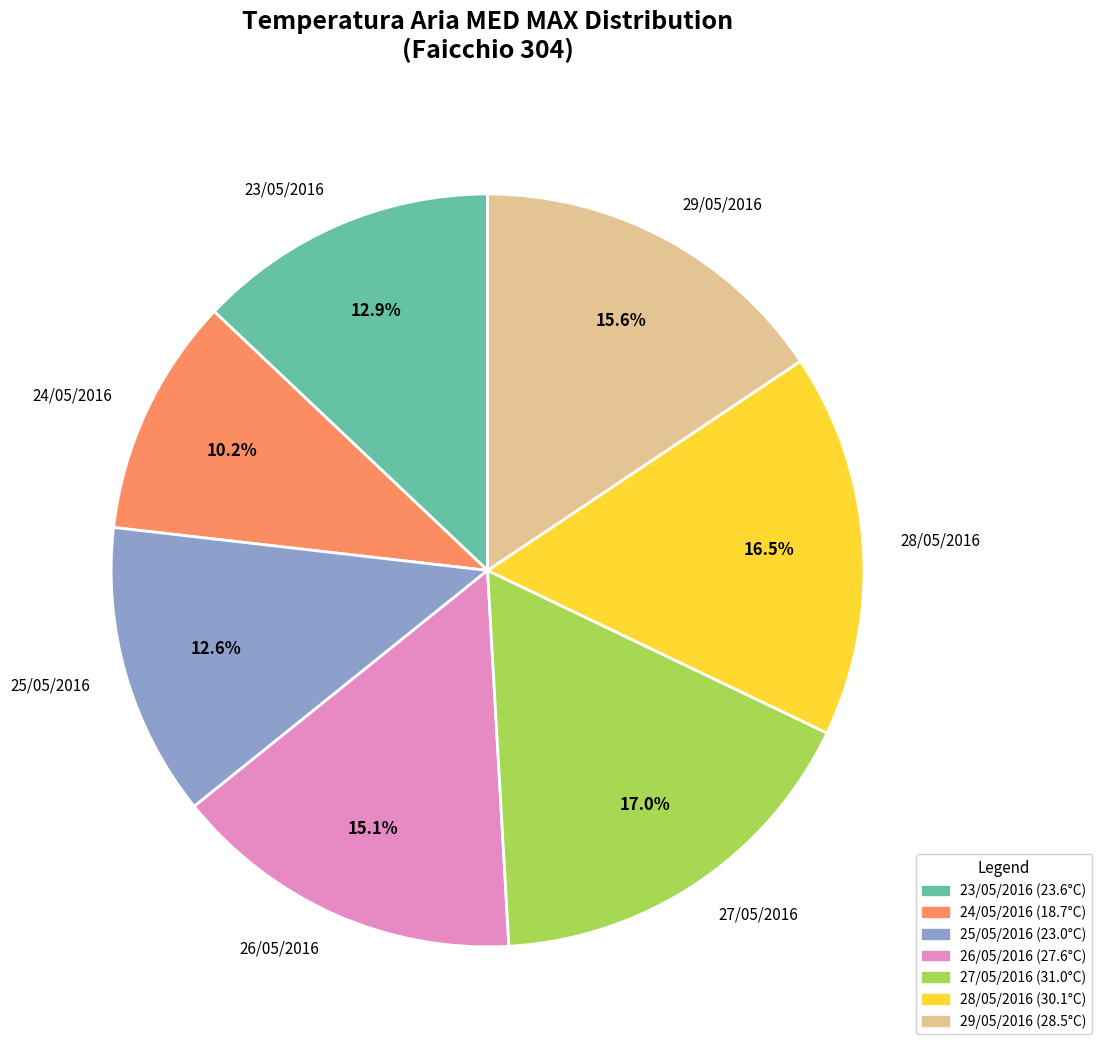

What is the ratio of the value at 28/05/2016 to the value at 27/05/2016?

1.0